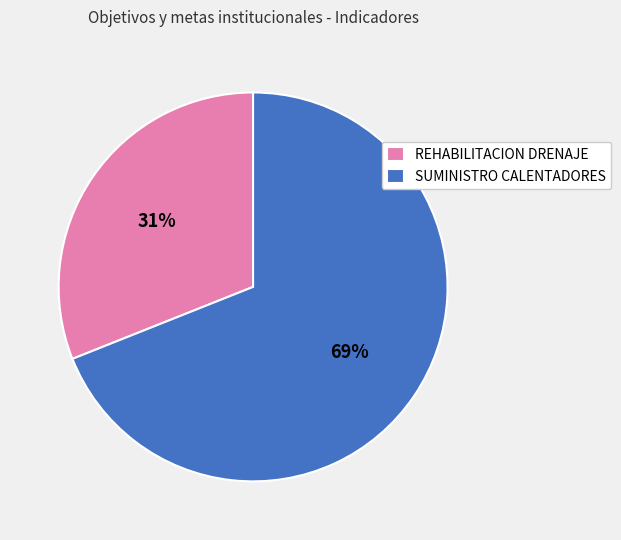

Rank the categories by value from highest to lowest.

SUMINISTRO CALENTADORES, REHABILITACION DRENAJE